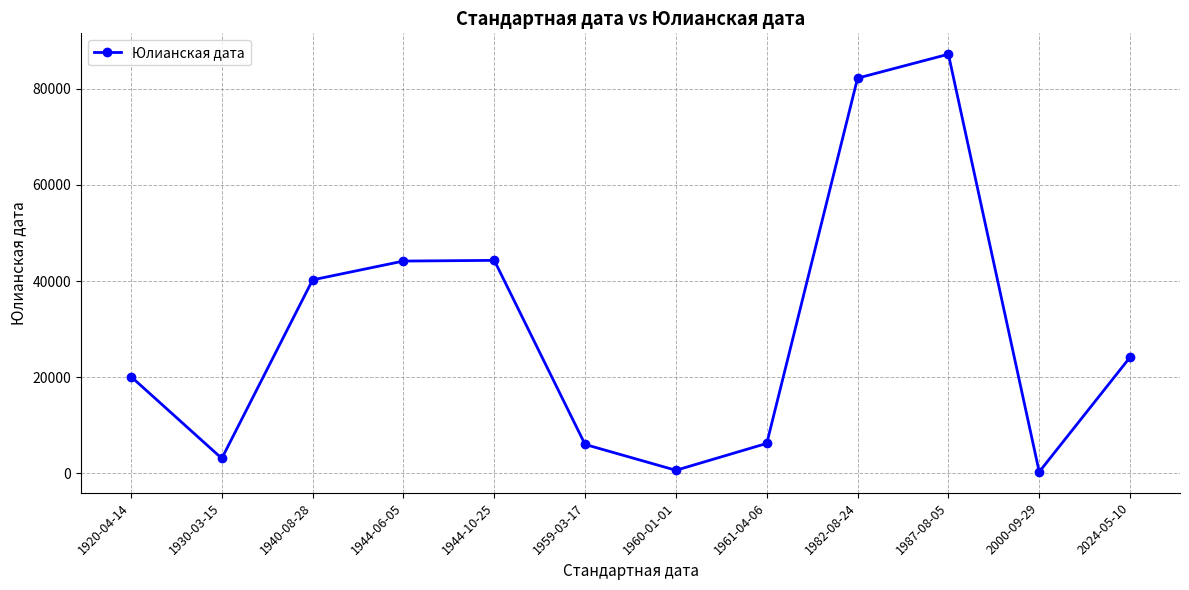

What is the maximum value shown in the chart?

87217